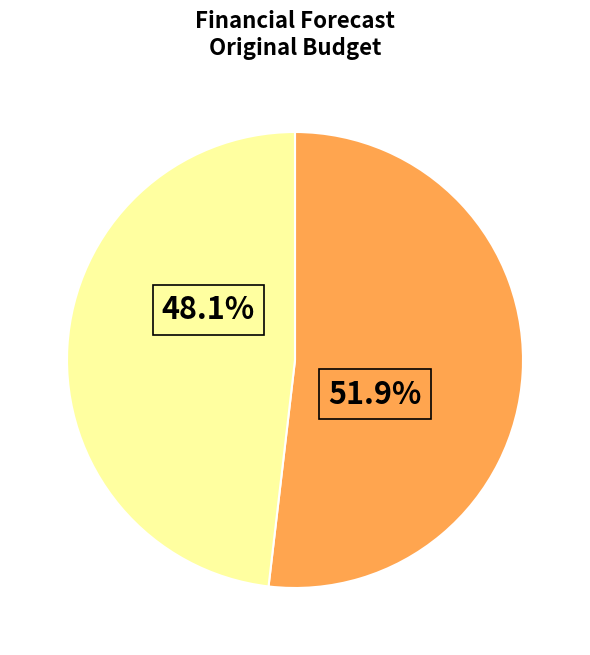

Is there any slice that represents more than half of the pie?

Yes